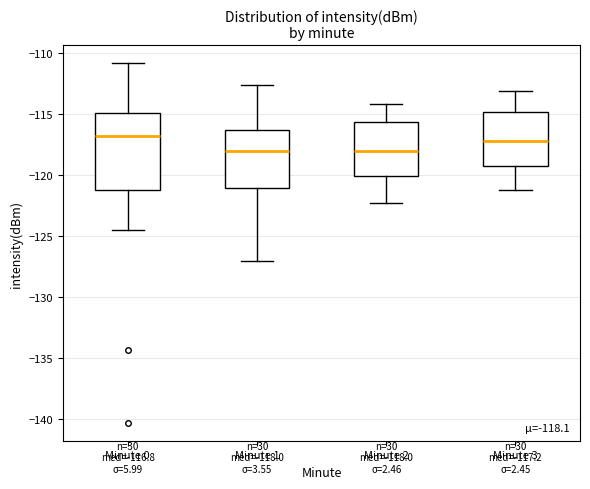

Which box is the tallest, from its lower edge to its upper edge?

Minute 0